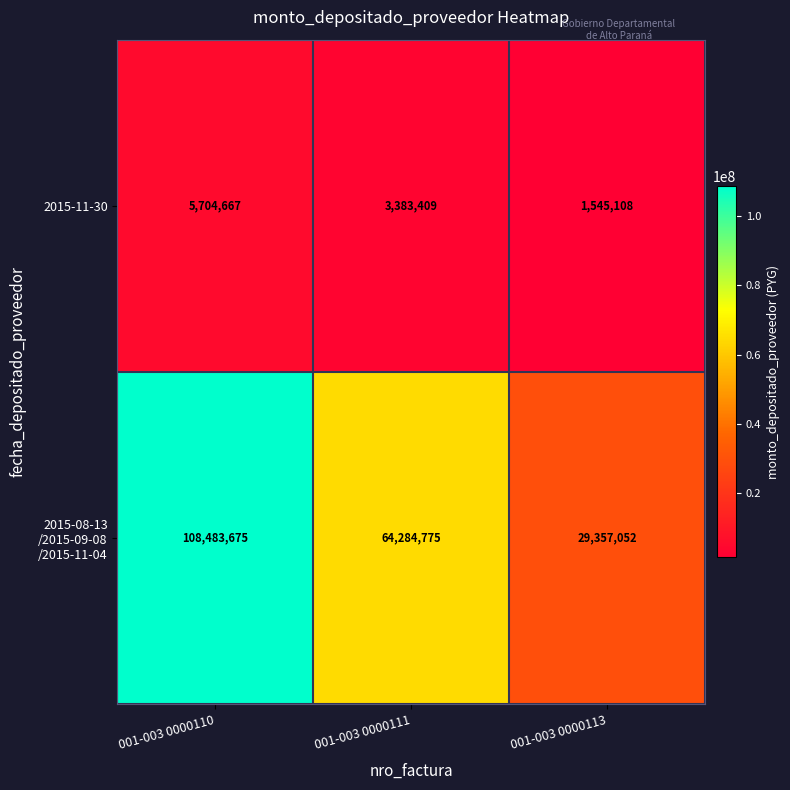

What is the greatest value displayed?

108483675